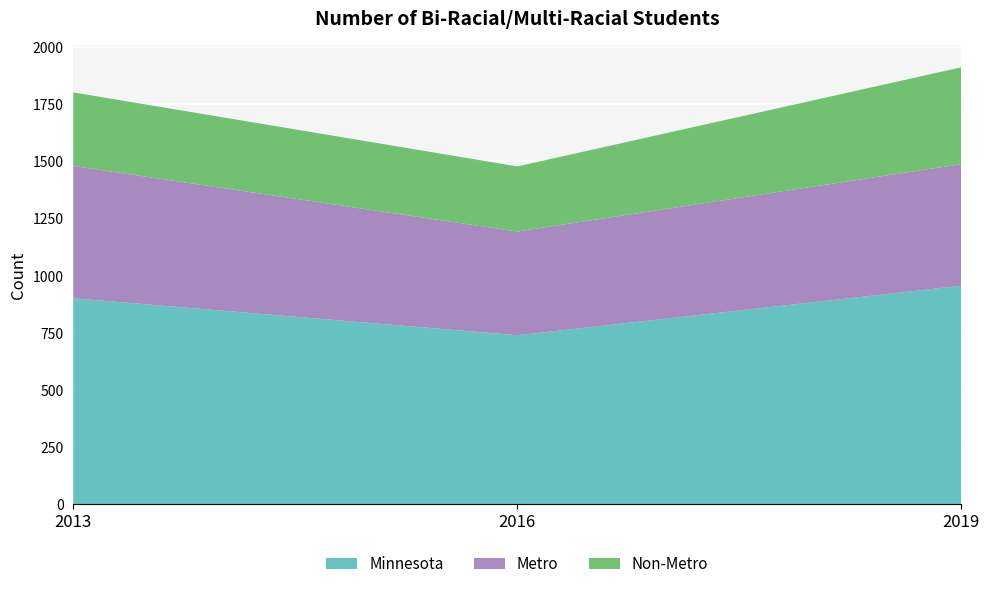

Reading left to right, list all the values displayed in this chart.

Minnesota: 2013=901	2016=739	2019=956
Metro: 2013=579	2016=454	2019=532
Non-Metro: 2013=322	2016=285	2019=424